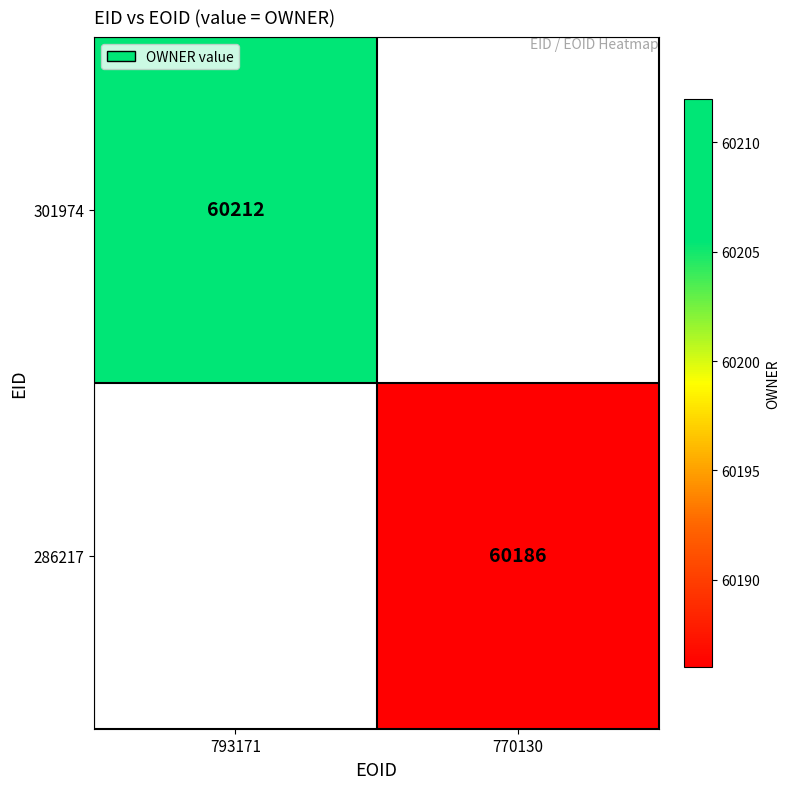

True or false: 301974 has a value of 98813 at 793171.

False